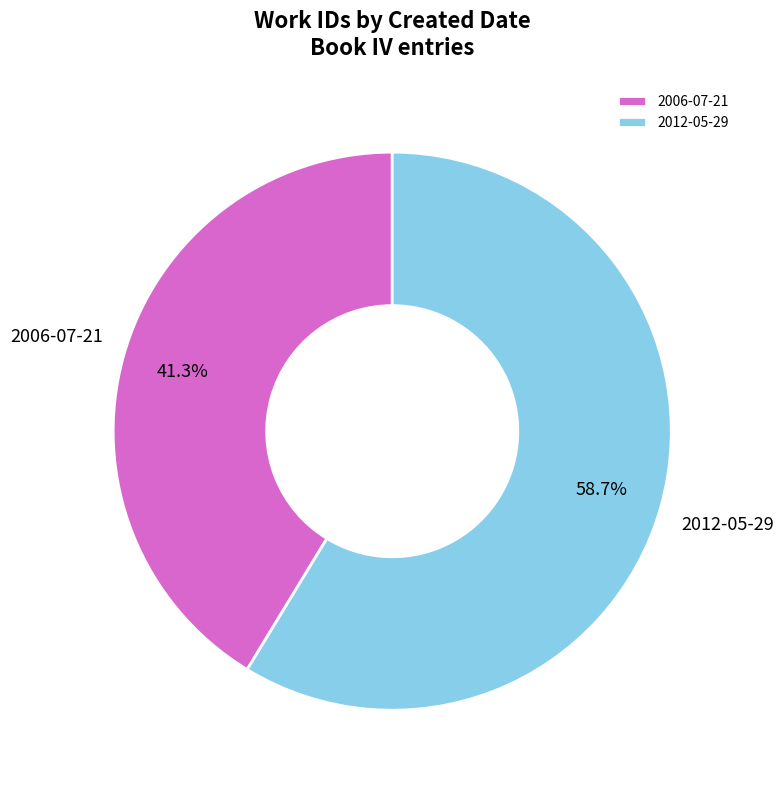

What is the largest slice in the pie chart?

2012-05-29